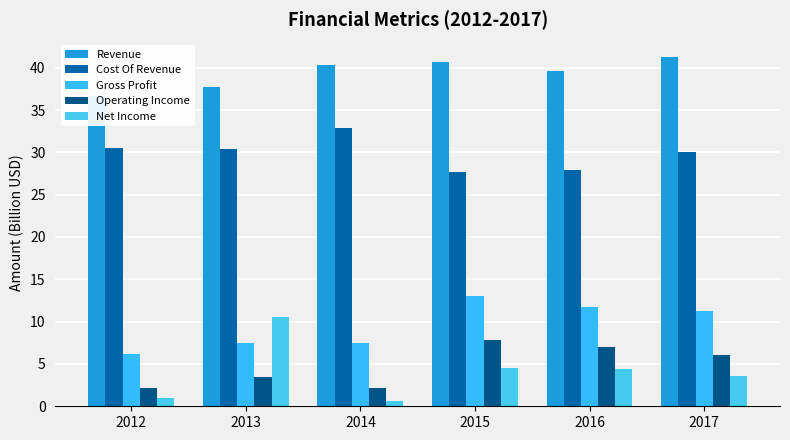

Which category has the highest value in the Net Income series?

2013